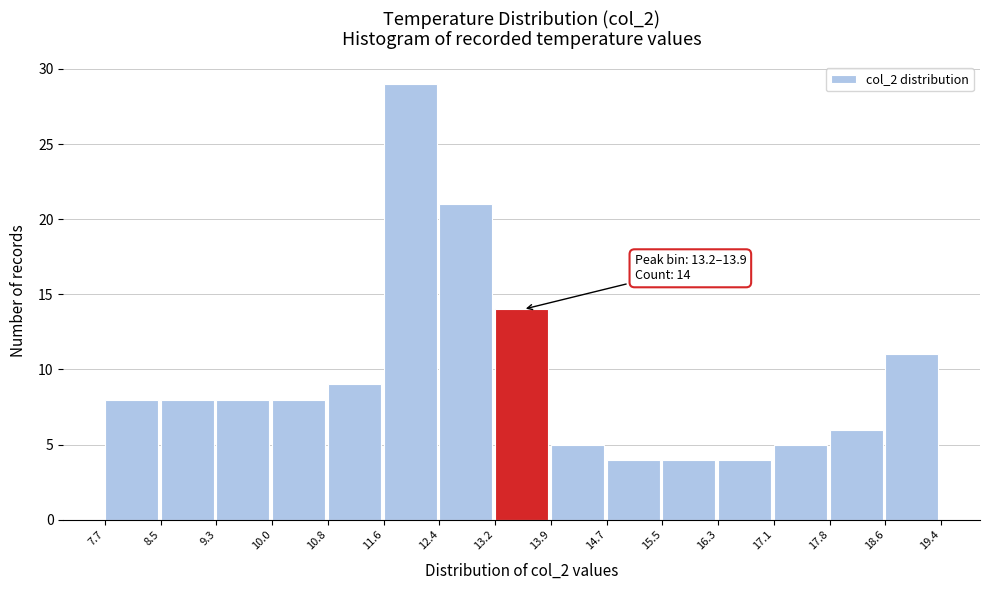

Which range on the x-axis has the tallest bar?

11.6 to 12.4